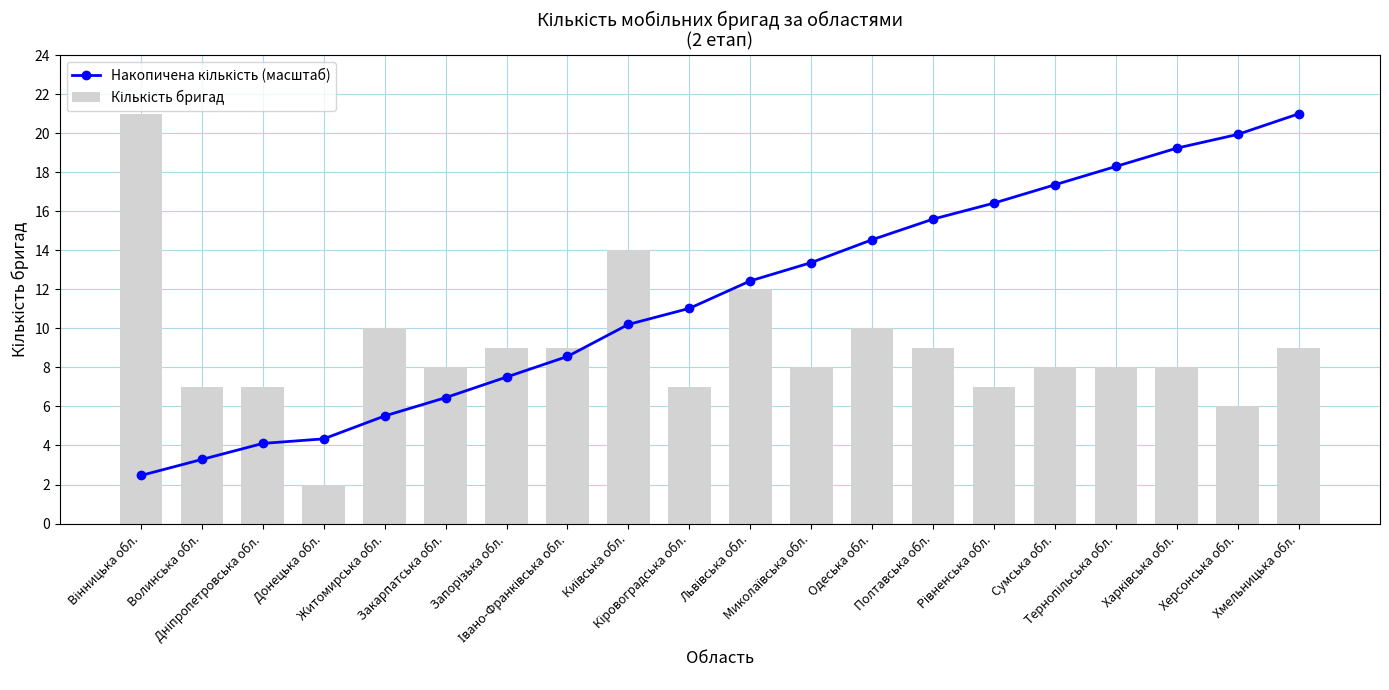

What is the label of the 5th bar from the right?

Сумська обл.